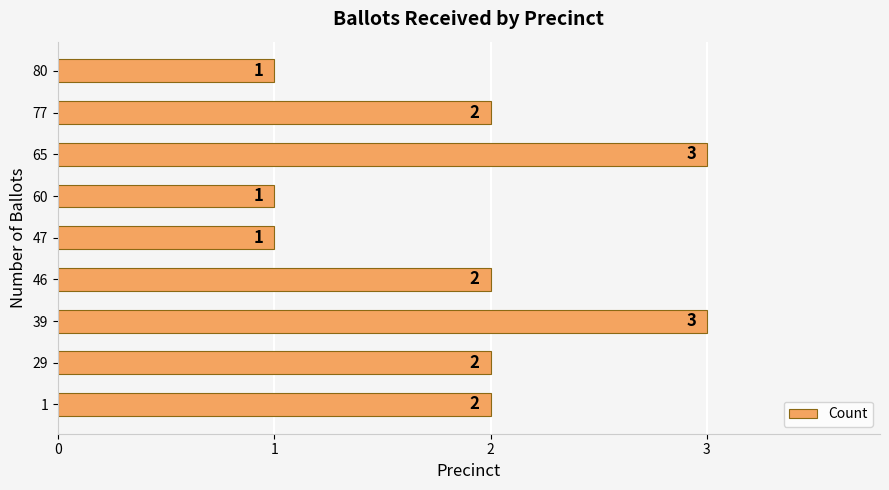

What is the greatest value displayed?

3